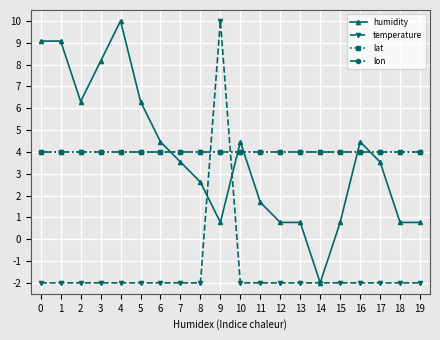

Does the chart have visible grid lines?

Yes